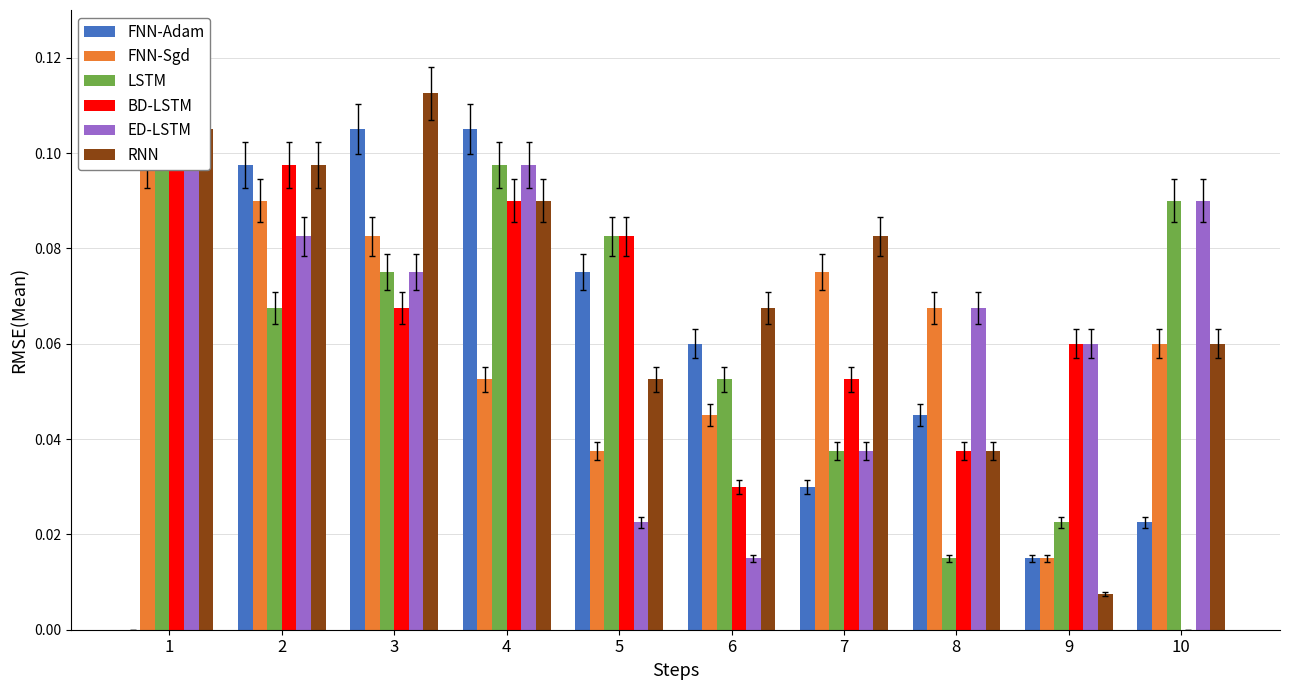

What value does the LSTM series have at 1?

0.1